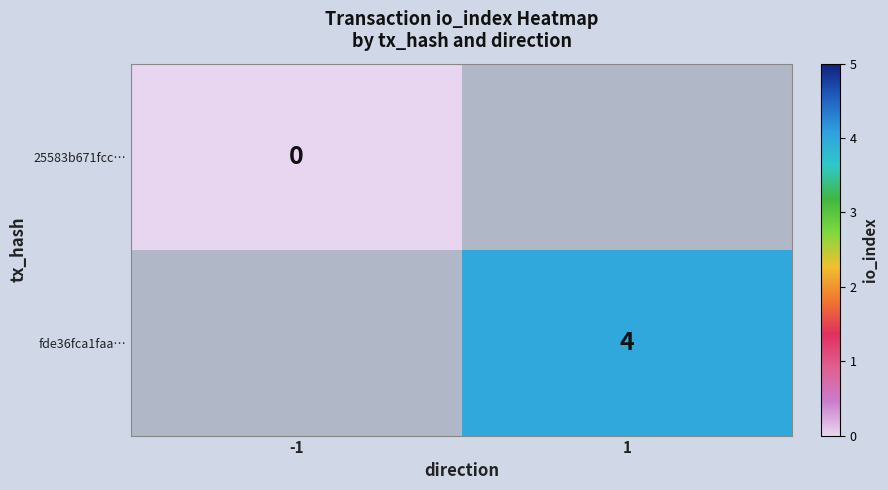

The value of fde36fca1faa… at 1 is 2. True or false?

False